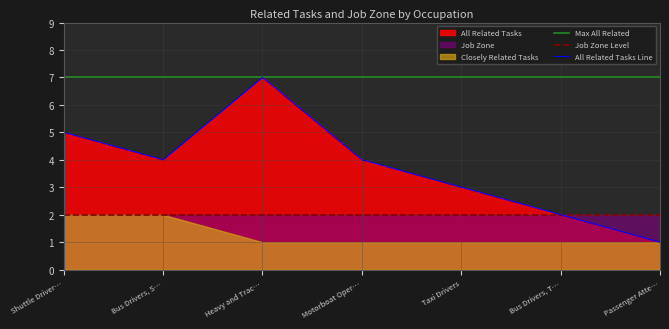

The All Related Tasks Line series shows 3 at Bus Drivers, T…. True or false?

False